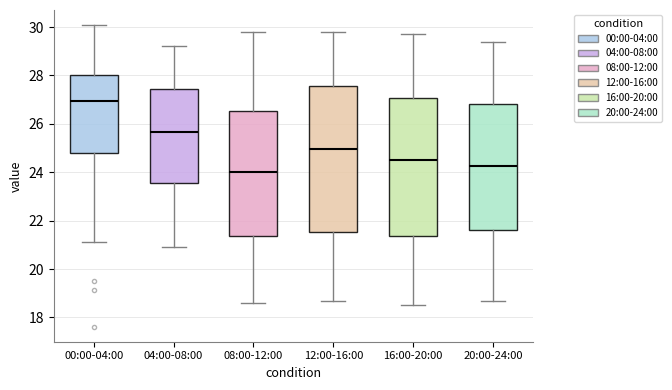

Where does the upper whisker of the box for 00:00-04:00 end on the y-axis? The values are not printed on the chart, so give them approximately, as read against the axis.

30.0